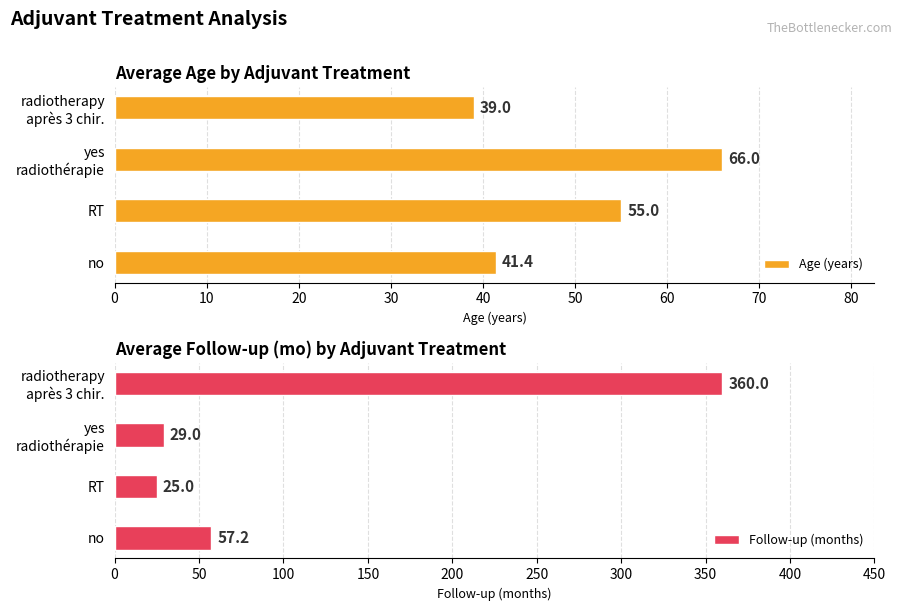

Reading left to right, list all the values displayed in this chart.

Age (years): 41.4	55.0	66.0	39.0
Follow-up (months): 57.2	25.0	29.0	360.0